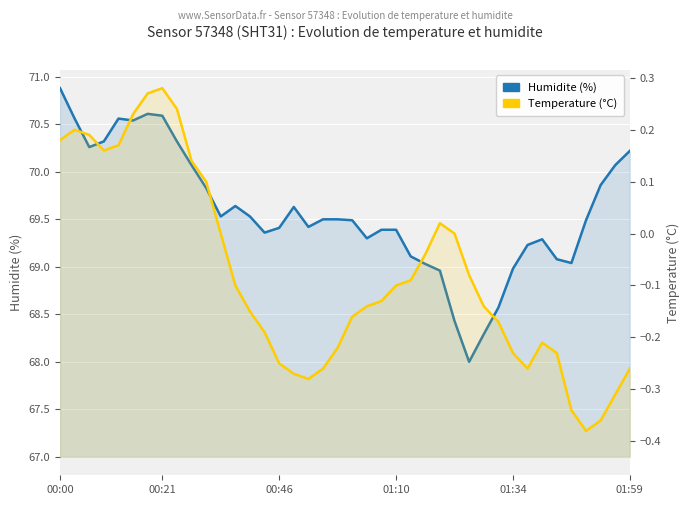

True or false: Temperature (C) and Humidite (%) intersect in this chart.

False